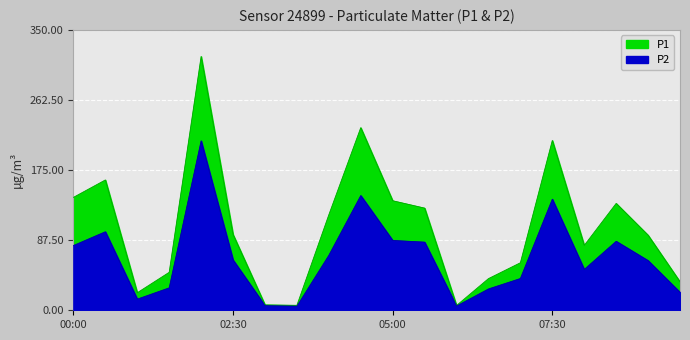

True or false: P2 and P1 cross at least once.

False